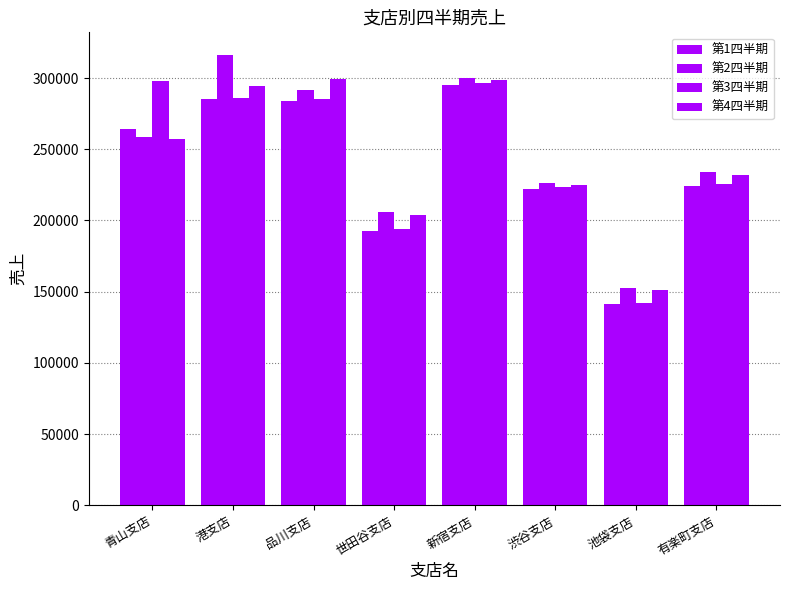

How many categories are shown in the chart?

8